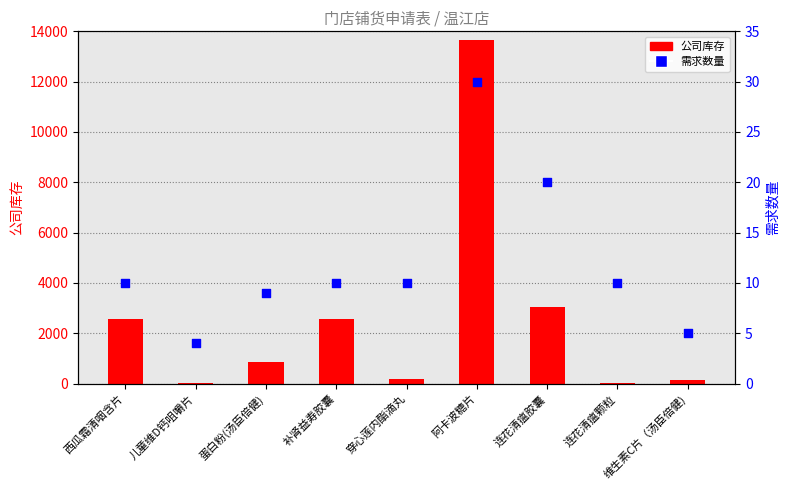

At which category is the sum across all series the highest?

阿卡波糖片